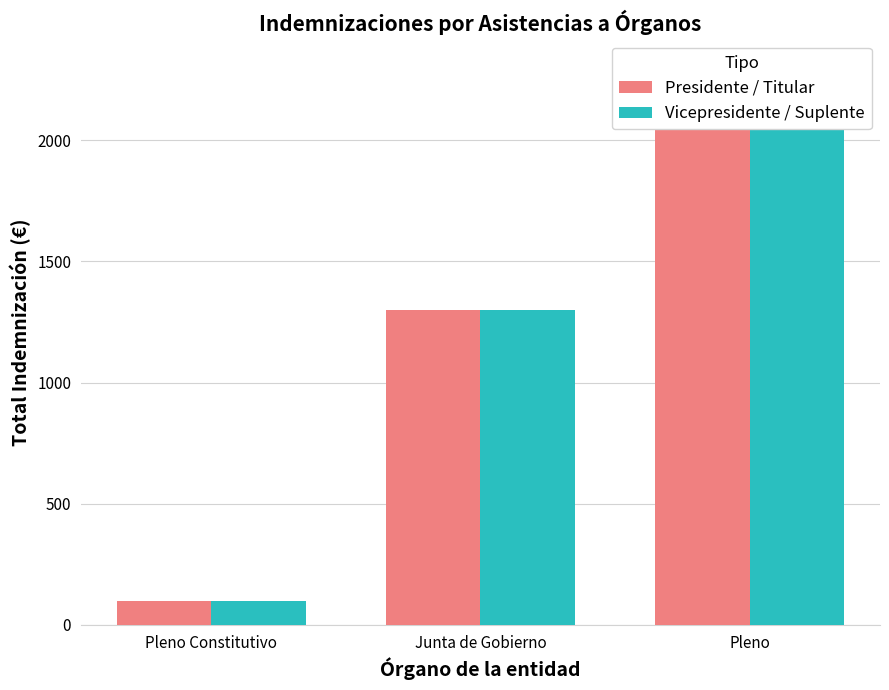

At which category is the sum across all series the highest?

Pleno